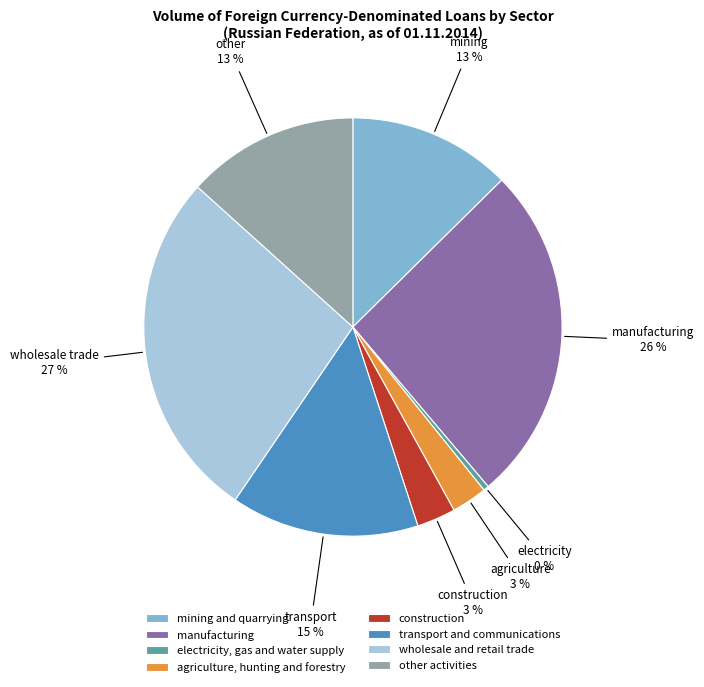

To the nearest percent, what is the difference between the mining and quarrying and transport and communications slice percentages?

2%